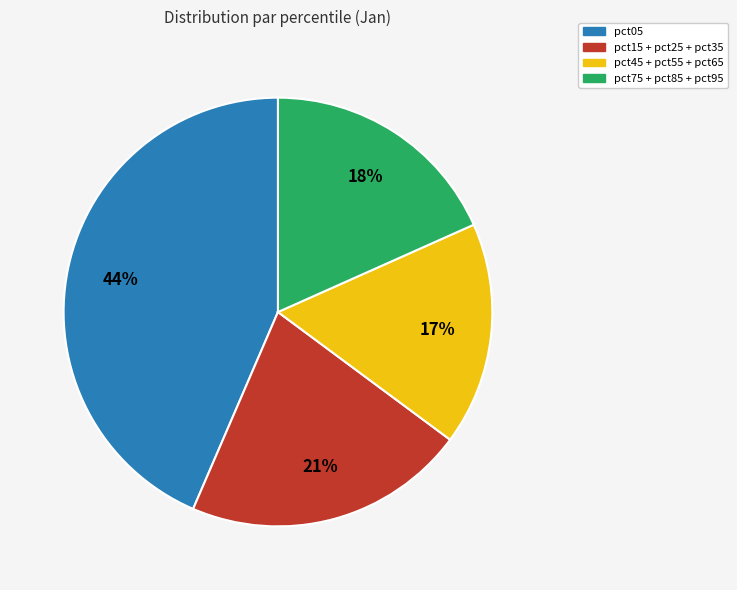

Does any single category account for the majority?

No